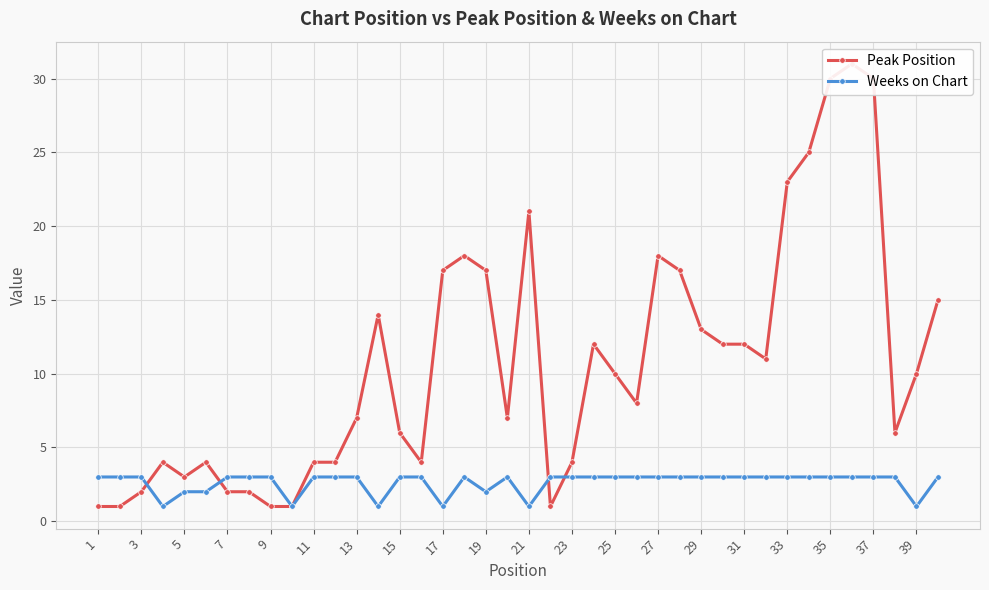

What are all the series names shown in the legend?

Peak Position, Weeks on Chart